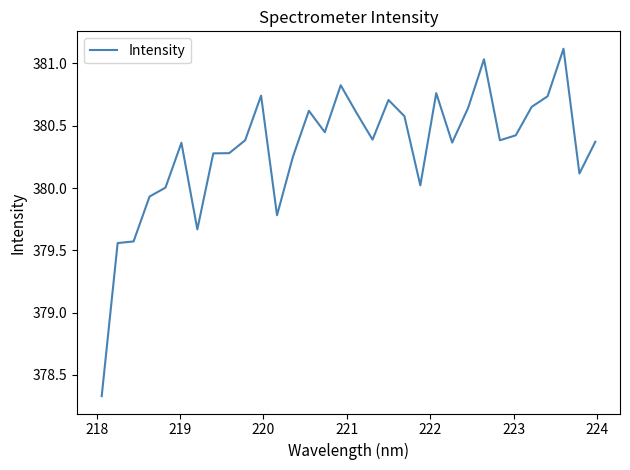

What is the maximum value shown in the chart?

381.1